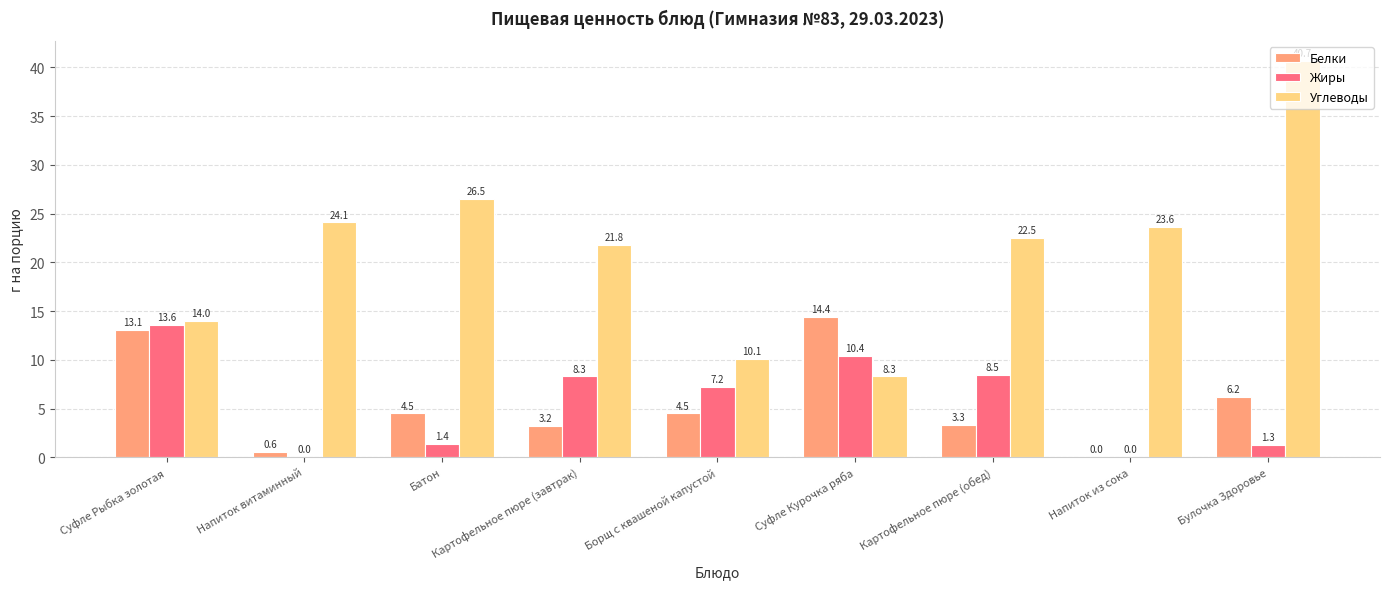

What is the sum of the Углеводы values at Картофельное пюре (обед) and Картофельное пюре (завтрак)?

44.3